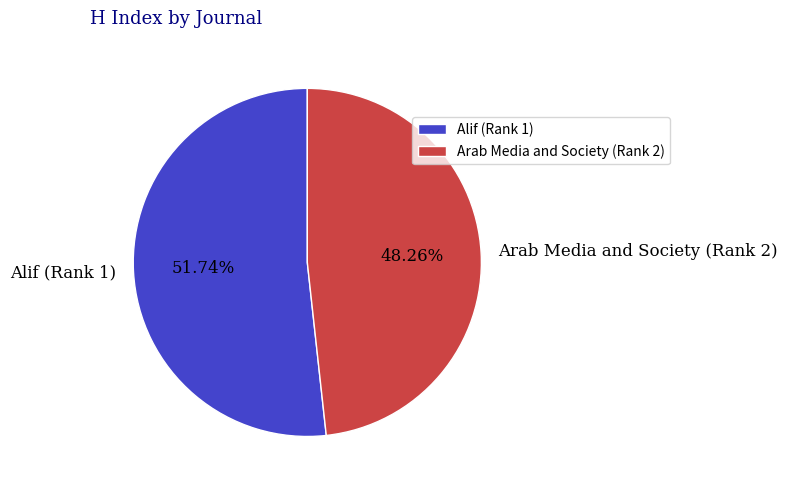

What percentage is the Arab Media and Society (Rank 2) slice, to the nearest percent?

48%